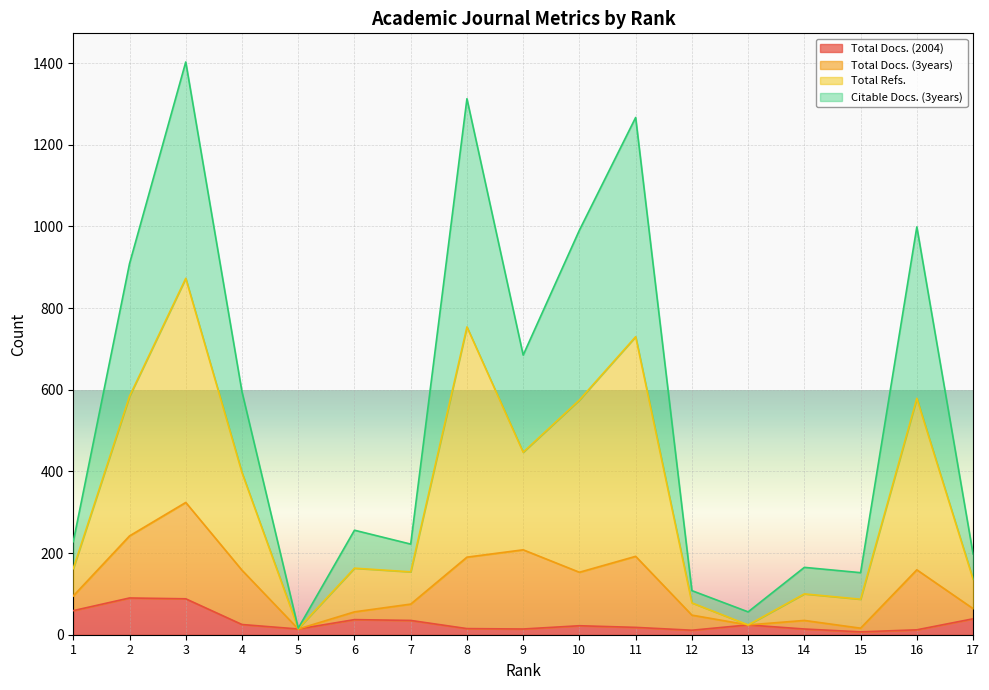

The value of Total Docs. (2004) at 2 is 90. True or false?

True